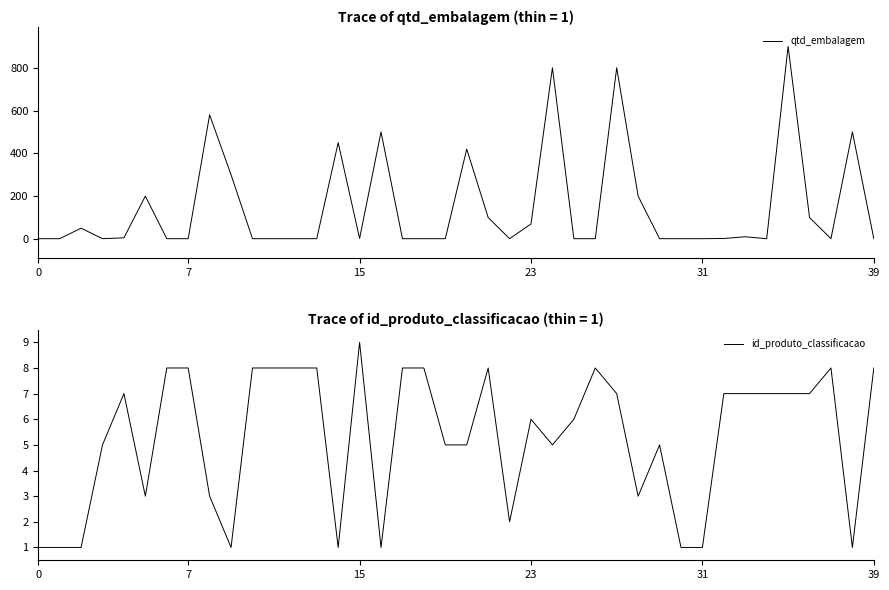

Which series ends up on top after the final intersection of id_produto_classificacao and qtd_embalagem?

id_produto_classificacao